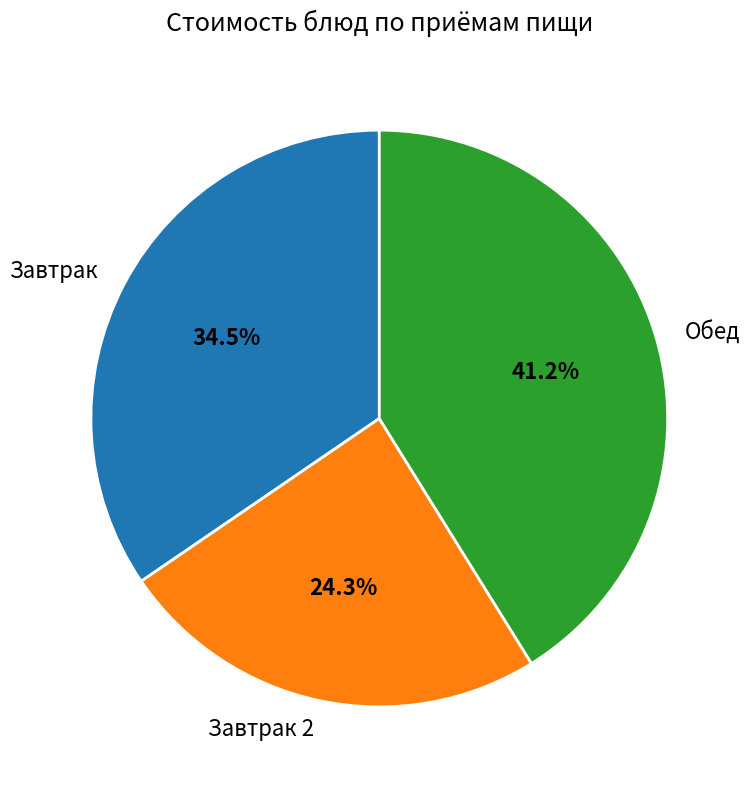

Is the sum of Обед and Завтрак greater than half?

Yes